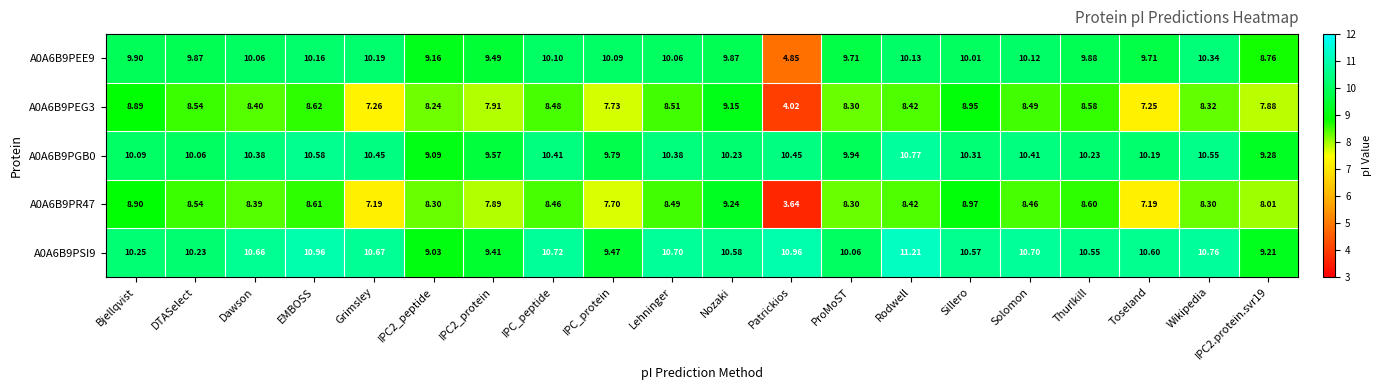

At how many categories does at least one series exceed 5?

20